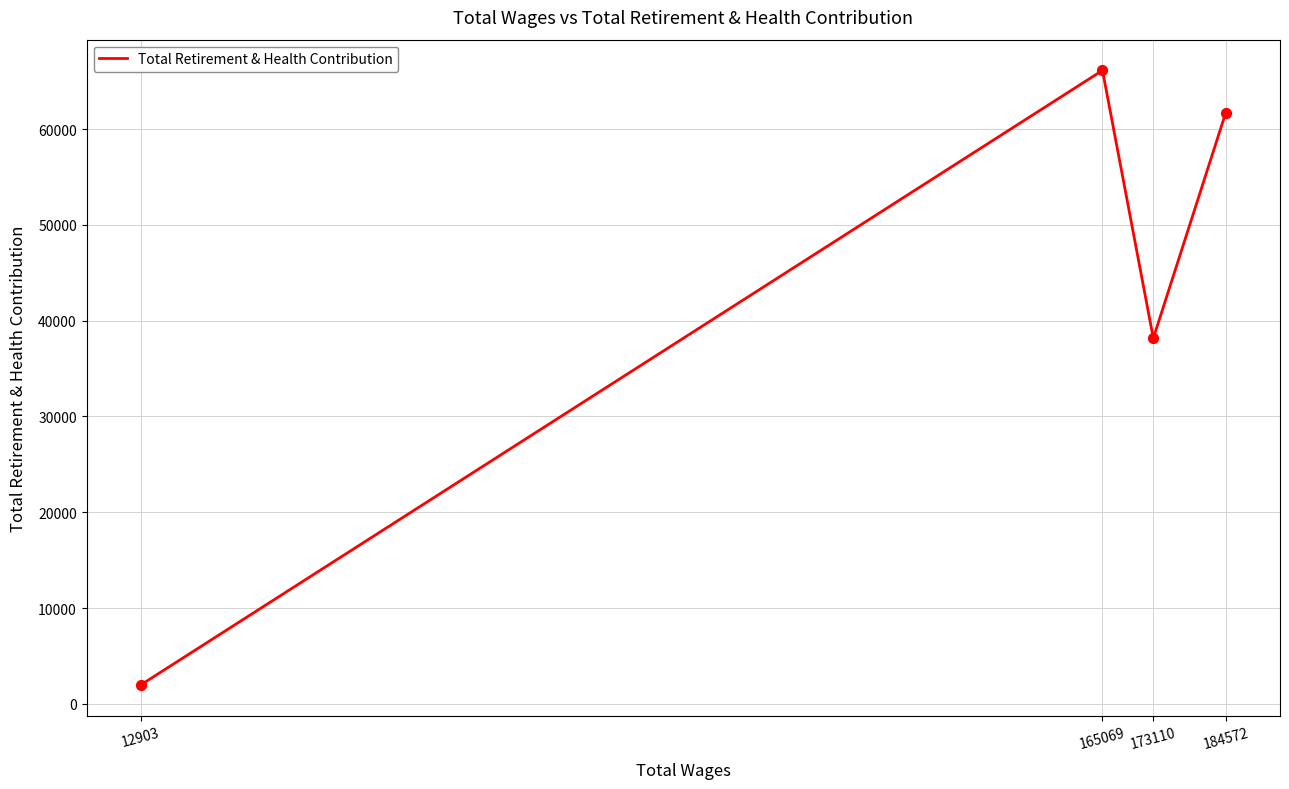

Which has a higher value, 184572 or 165069?

165069